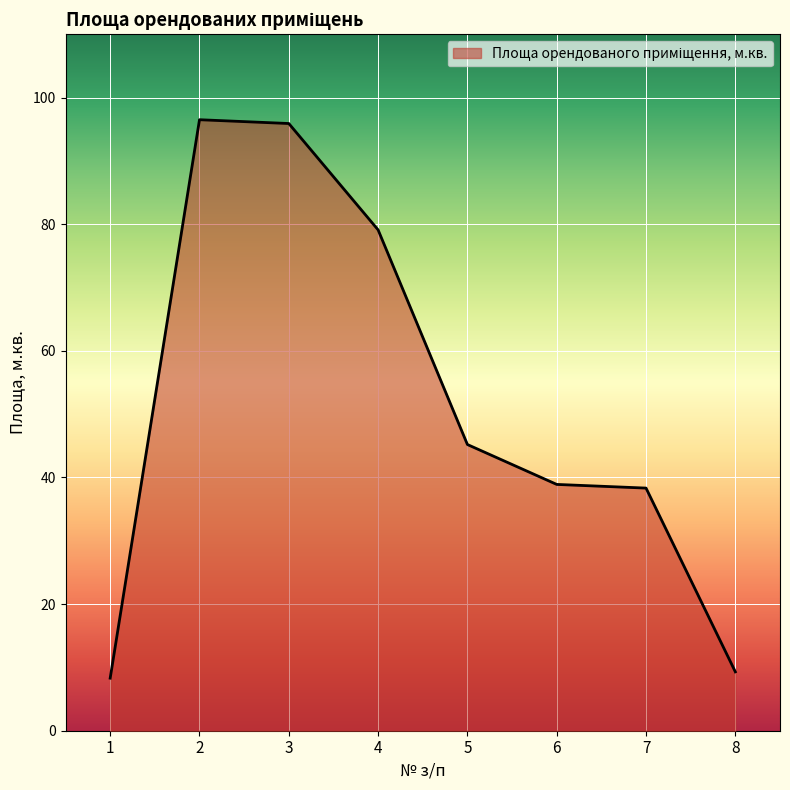

Where is the data nearest to the value 52?

5